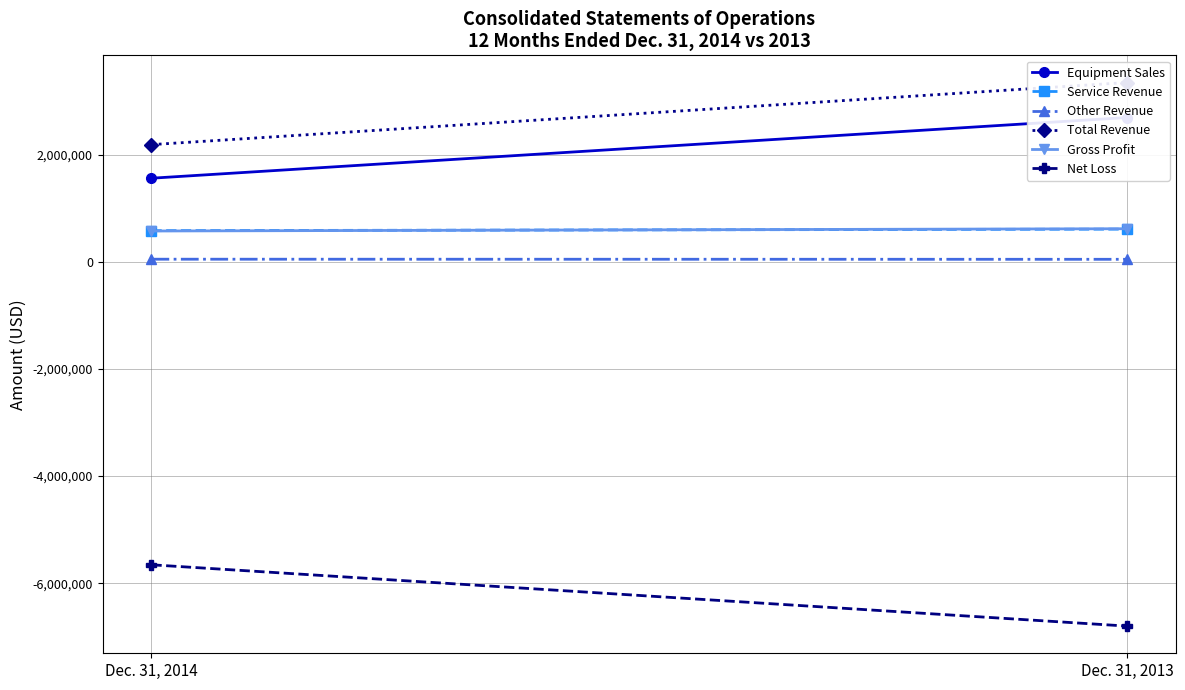

What are all the series names shown in the legend?

Equipment Sales, Service Revenue, Other Revenue, Total Revenue, Gross Profit, Net Loss